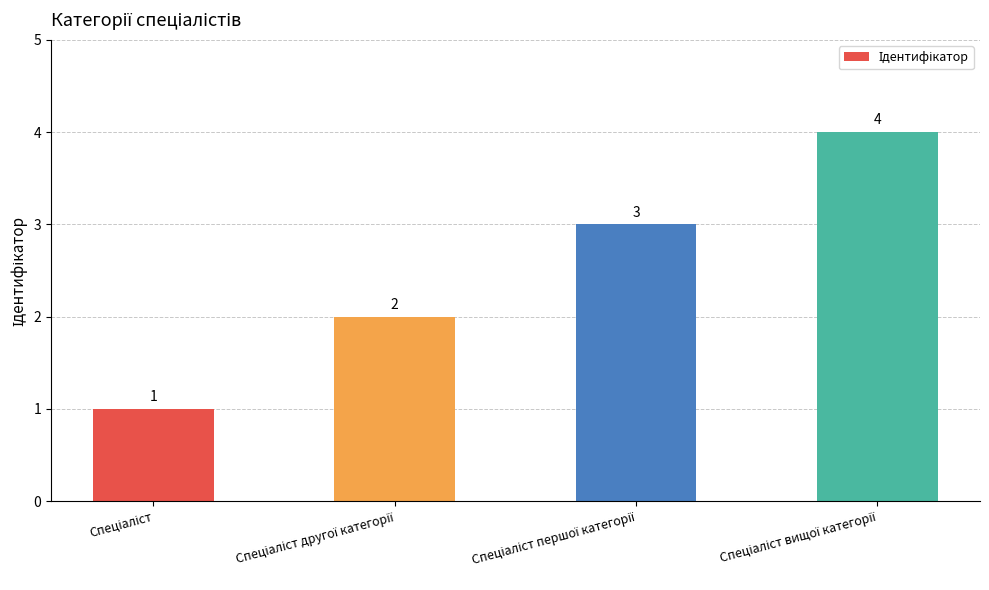

What is the greatest value displayed?

4